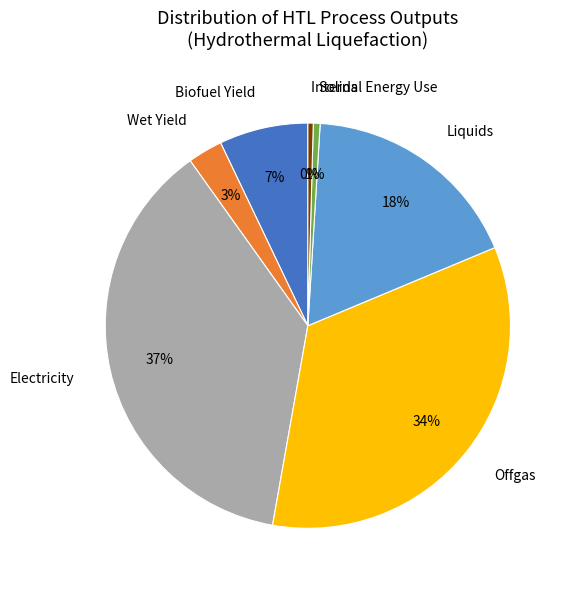

Is Electricity the majority of the pie?

No